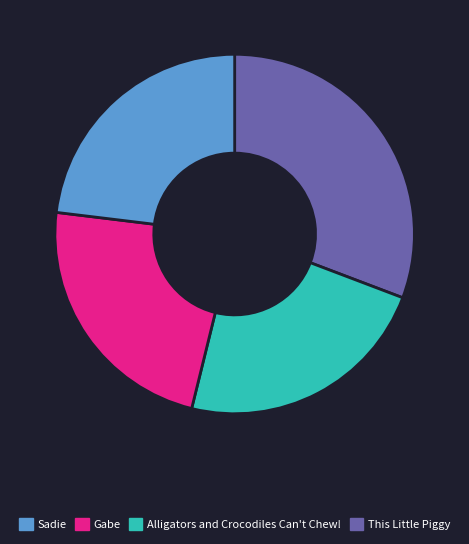

Is there a majority slice in this chart?

No